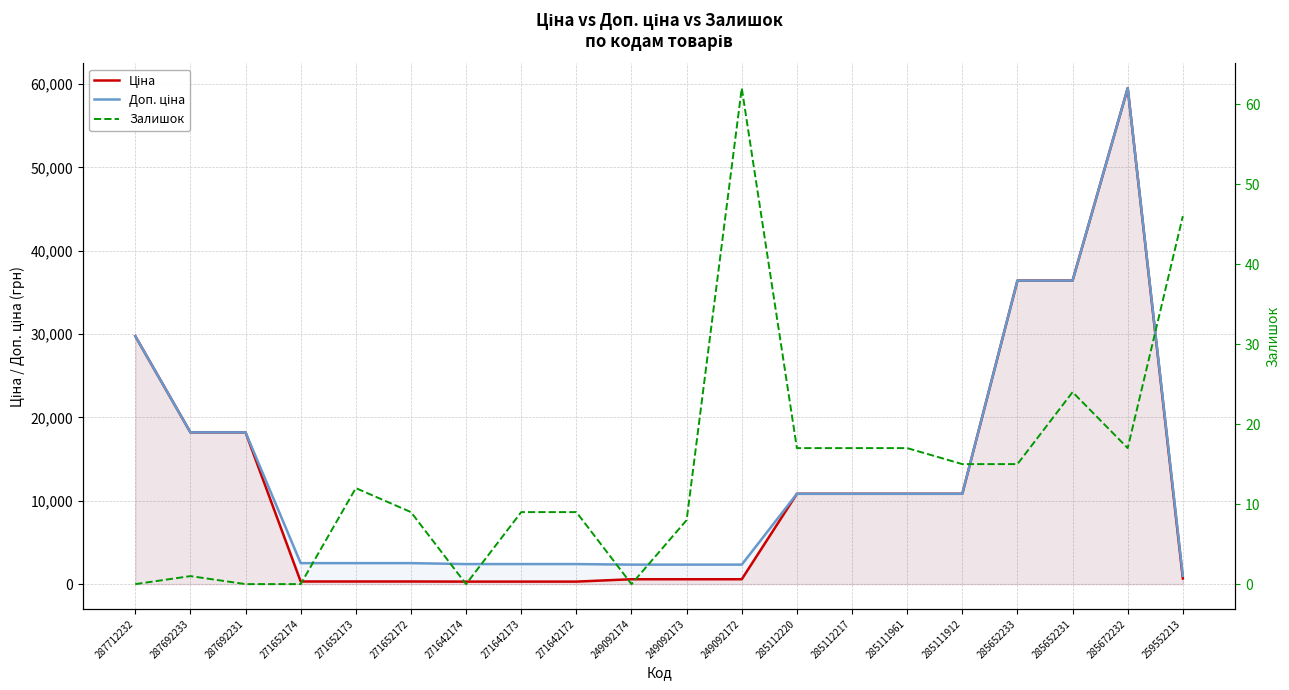

What is the label of the 16th point from the left?

285111912